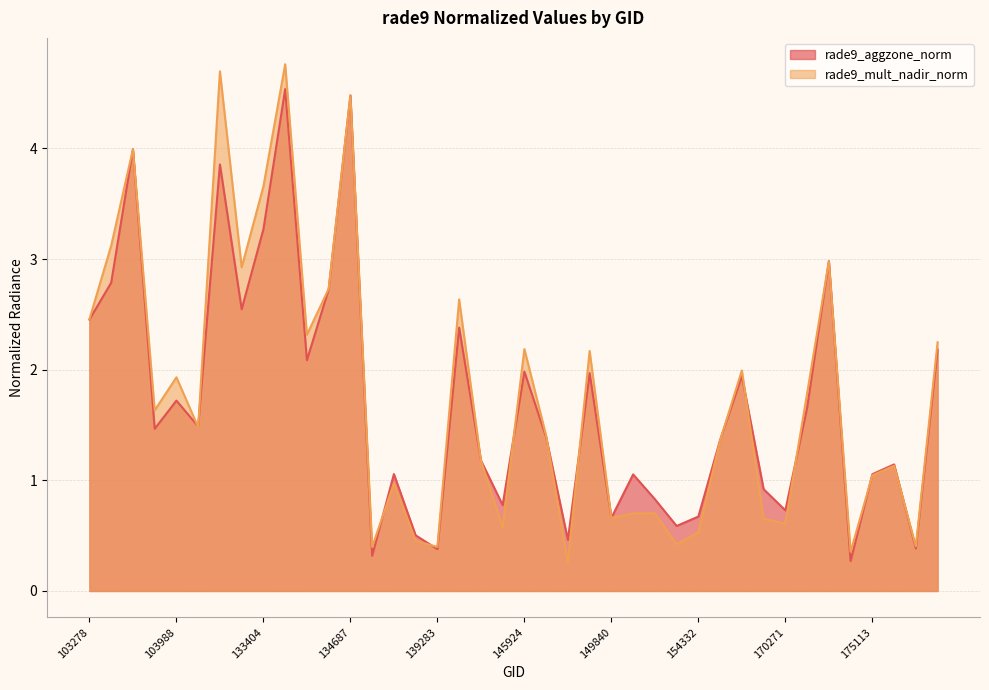

Reading left to right, extract all data points from this chart.

rade9_aggzone_norm: 2.5	2.8	4.0	1.5	1.7	1.5	3.9	2.5	3.3	4.5	2.1	2.7	4.5	0.3	1.1	0.5	0.4	2.4	1.2	0.8	2.0	1.4	0.5	2.0	0.7	1.1	0.8	0.6	0.7	1.4	1.9	0.9	0.7	1.7	3.0	0.3	1.1	1.1	0.4	2.2
rade9_mult_nadir_norm: 2.5	3.1	4.0	1.6	1.9	1.5	4.7	2.9	3.7	4.8	2.3	2.7	4.5	0.4	1.0	0.5	0.4	2.6	1.2	0.6	2.2	1.4	0.3	2.2	0.7	0.7	0.7	0.4	0.5	1.4	2.0	0.7	0.6	1.8	3.0	0.4	1.0	1.1	0.4	2.2